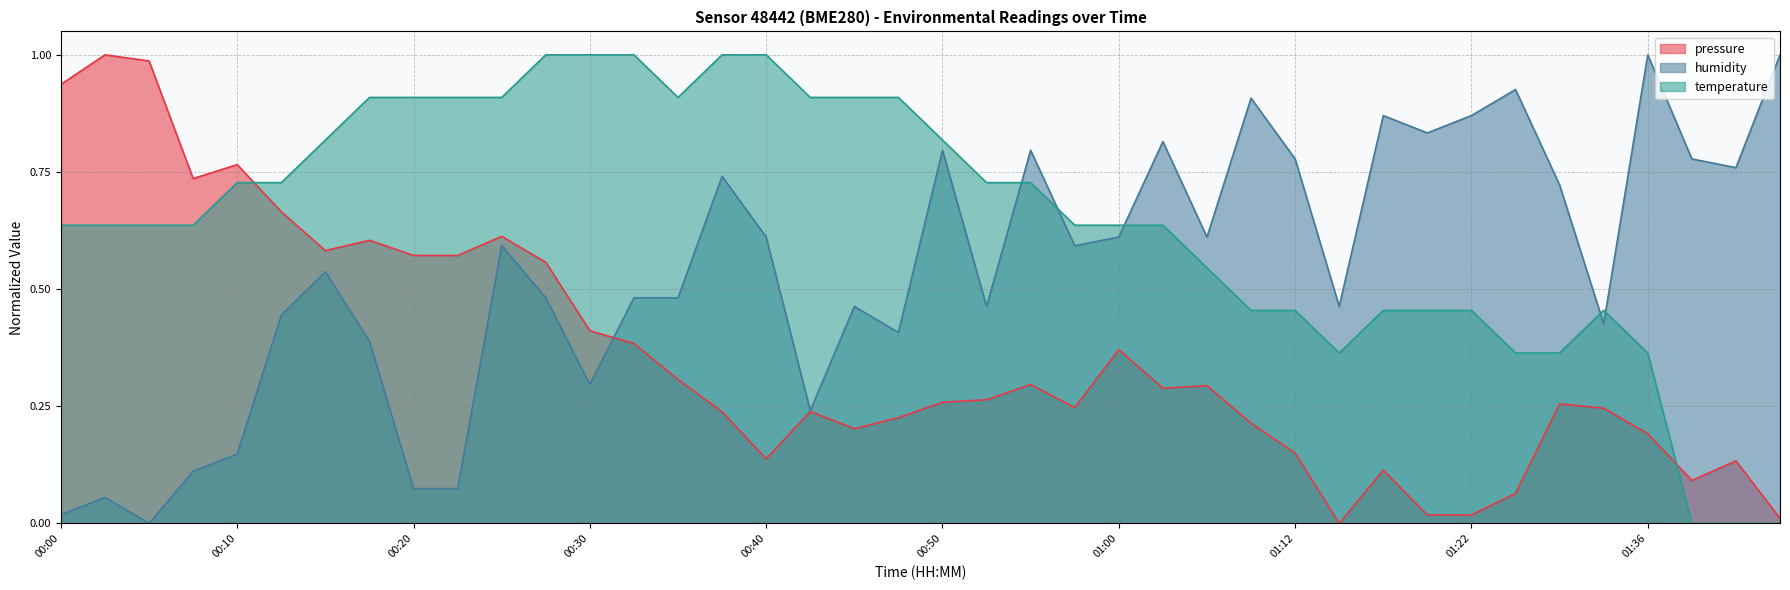

List the labels in order of pressure value, largest first.

00:03, 00:05, 00:00, 00:10, 00:08, 00:13, 00:25, 00:18, 00:15, 00:20, 00:23, 00:28, 00:30, 00:33, 01:00, 00:35, 00:55, 01:05, 01:02, 00:52, 00:50, 01:30, 00:57, 01:33, 00:42, 00:37, 00:47, 01:10, 00:45, 01:36, 01:12, 00:40, 01:46, 01:17, 01:44, 01:25, 01:20, 01:22, 01:49, 01:15